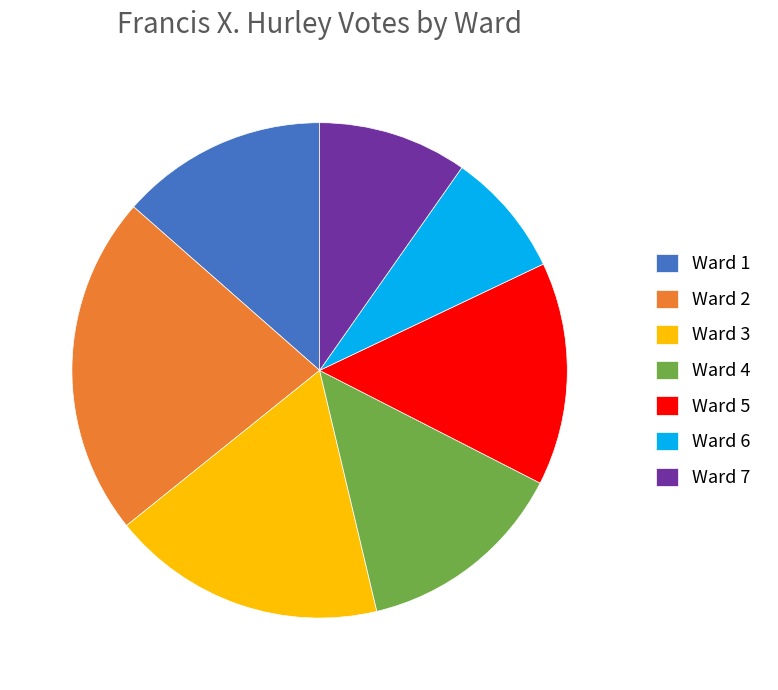

True or false: Ward 1 accounts for 14% of the total.

True